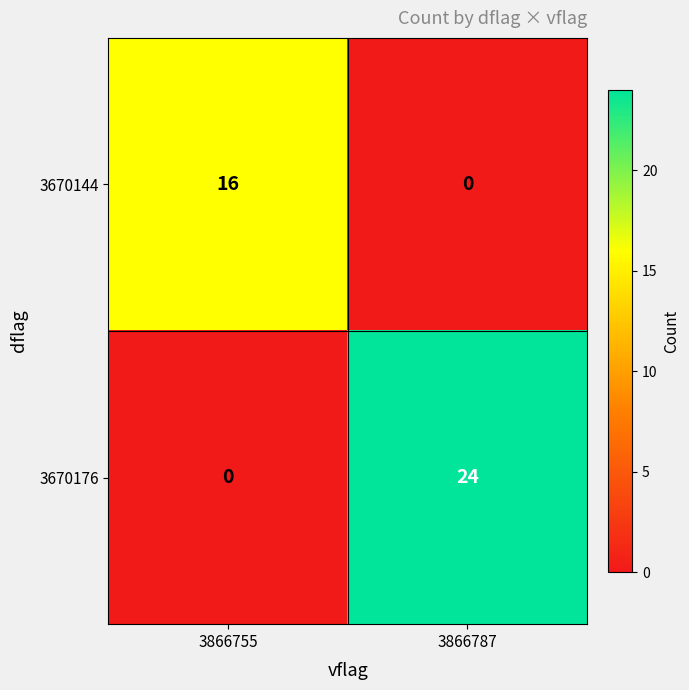

Which series has the largest total across all categories?

3670176